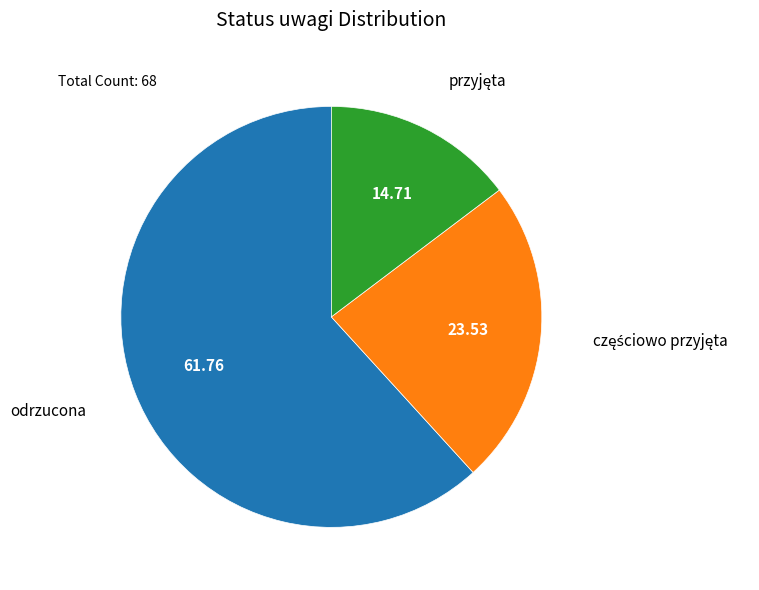

Is there any slice that represents more than half of the pie?

Yes